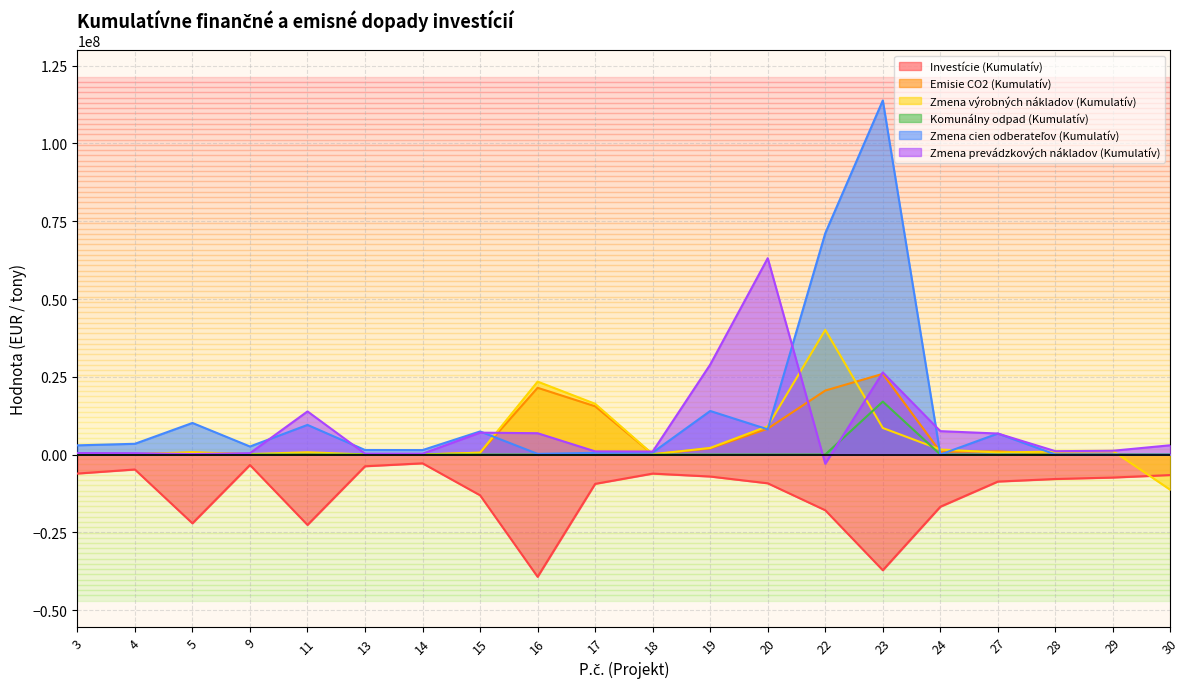

True or false: Zmena cien odberateľov (Kumulatív) has more than 1 points higher than both neighbors.

True